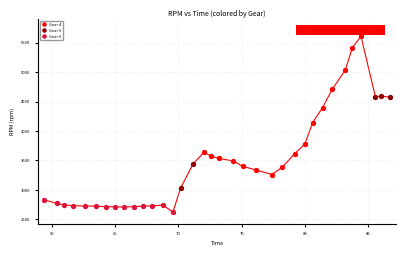

What are all the series names shown in the legend?

Gear 4, Gear 5, Gear 6